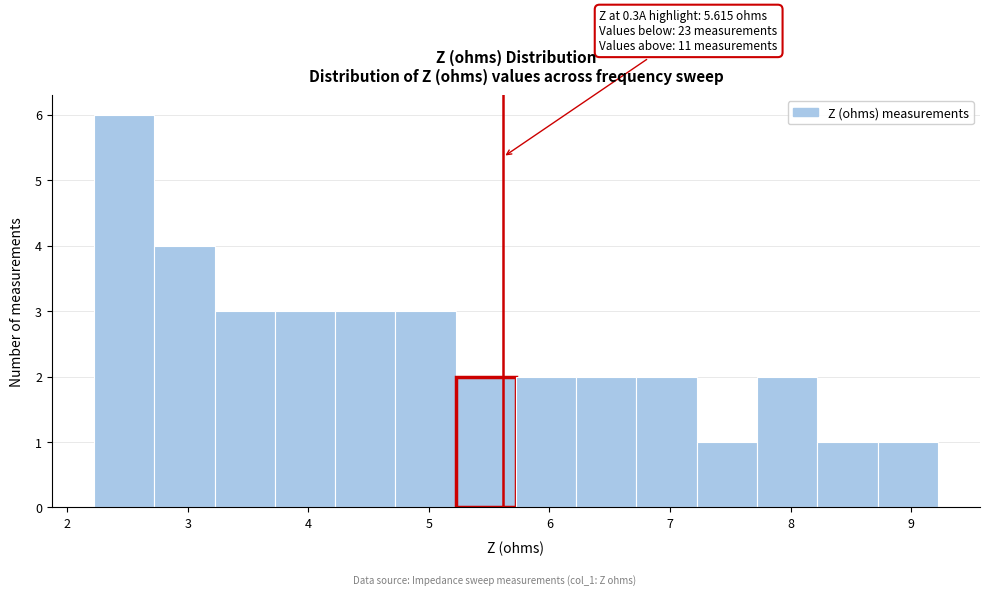

Over which range of the x-axis is the bar tallest?

2.2 to 2.7